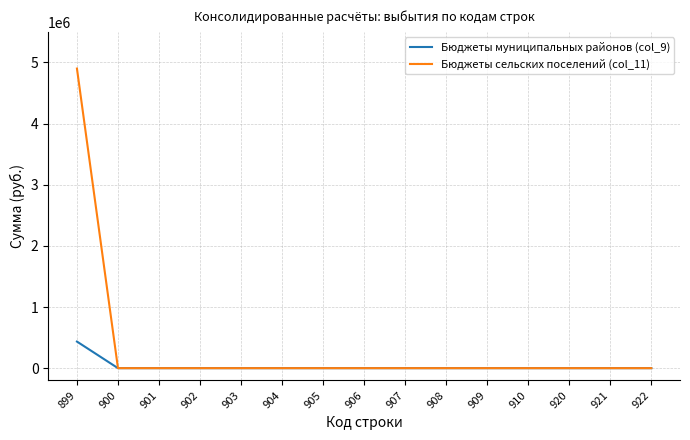

What is the maximum value for Бюджеты сельских поселений (col_11)?

4898941.6